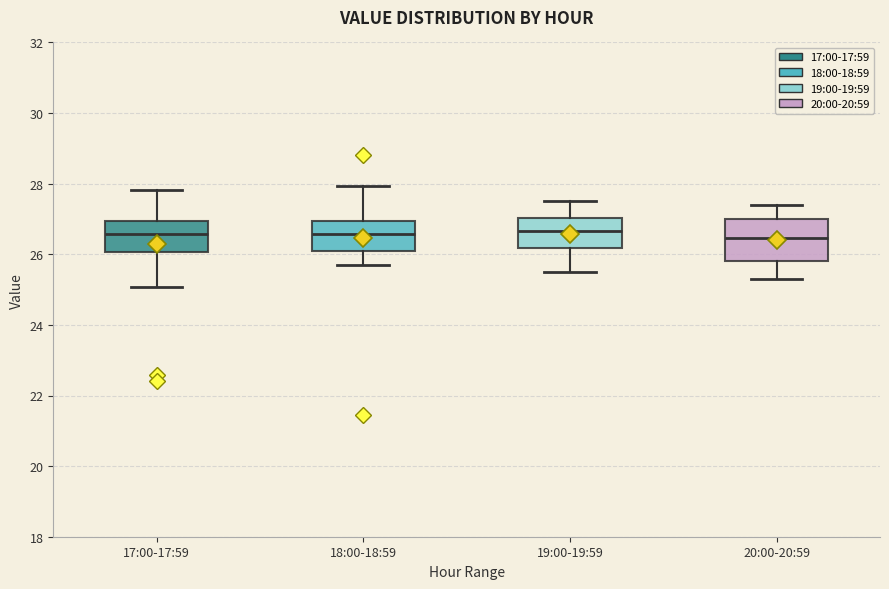

Comparing the boxes themselves (not the whiskers), which one is the tallest?

20:00-20:59